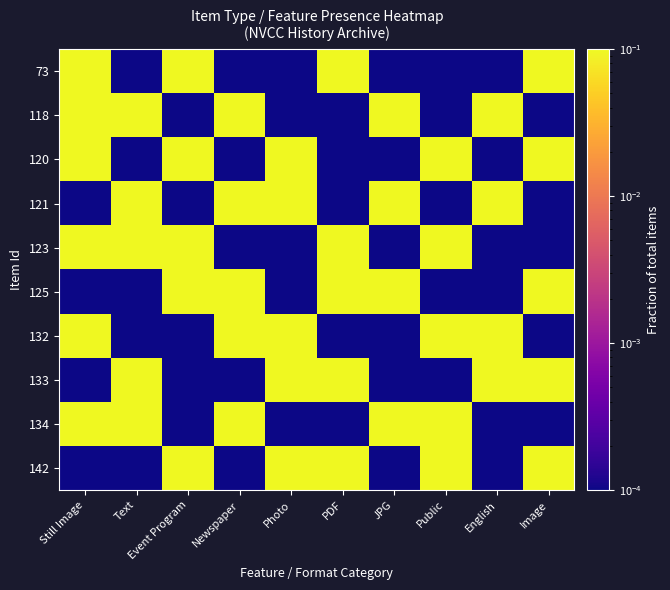

Reading left to right, list all the values displayed in this chart.

73: Still Image=1.0	Text=0.0	Event Program=1.0	Newspaper=0.0	Photo=0.0	PDF=1.0	JPG=0.0	Public=0.0	English=0.0	Image=1.0
118: Still Image=1.0	Text=1.0	Event Program=0.0	Newspaper=1.0	Photo=0.0	PDF=0.0	JPG=1.0	Public=0.0	English=1.0	Image=0.0
120: Still Image=1.0	Text=0.0	Event Program=1.0	Newspaper=0.0	Photo=1.0	PDF=0.0	JPG=0.0	Public=1.0	English=0.0	Image=1.0
121: Still Image=0.0	Text=1.0	Event Program=0.0	Newspaper=1.0	Photo=1.0	PDF=0.0	JPG=1.0	Public=0.0	English=1.0	Image=0.0
123: Still Image=1.0	Text=1.0	Event Program=1.0	Newspaper=0.0	Photo=0.0	PDF=1.0	JPG=0.0	Public=1.0	English=0.0	Image=0.0
125: Still Image=0.0	Text=0.0	Event Program=1.0	Newspaper=1.0	Photo=0.0	PDF=1.0	JPG=1.0	Public=0.0	English=0.0	Image=1.0
132: Still Image=1.0	Text=0.0	Event Program=0.0	Newspaper=1.0	Photo=1.0	PDF=0.0	JPG=0.0	Public=1.0	English=1.0	Image=0.0
133: Still Image=0.0	Text=1.0	Event Program=0.0	Newspaper=0.0	Photo=1.0	PDF=1.0	JPG=0.0	Public=0.0	English=1.0	Image=1.0
134: Still Image=1.0	Text=1.0	Event Program=0.0	Newspaper=1.0	Photo=0.0	PDF=0.0	JPG=1.0	Public=1.0	English=0.0	Image=0.0
142: Still Image=0.0	Text=0.0	Event Program=1.0	Newspaper=0.0	Photo=1.0	PDF=1.0	JPG=0.0	Public=1.0	English=0.0	Image=1.0